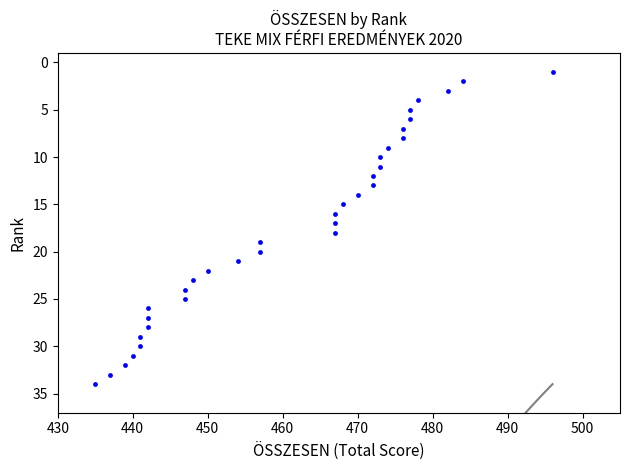

What is the range of Y values (max minus min)?

33